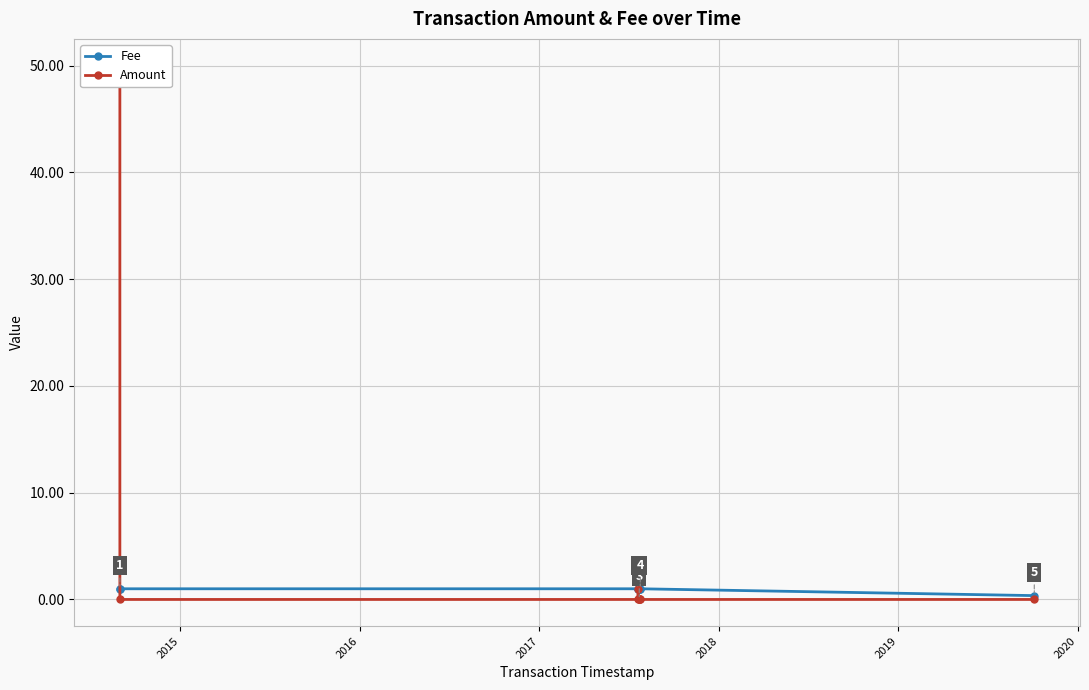

What is the sum of all Fee values?

8.4